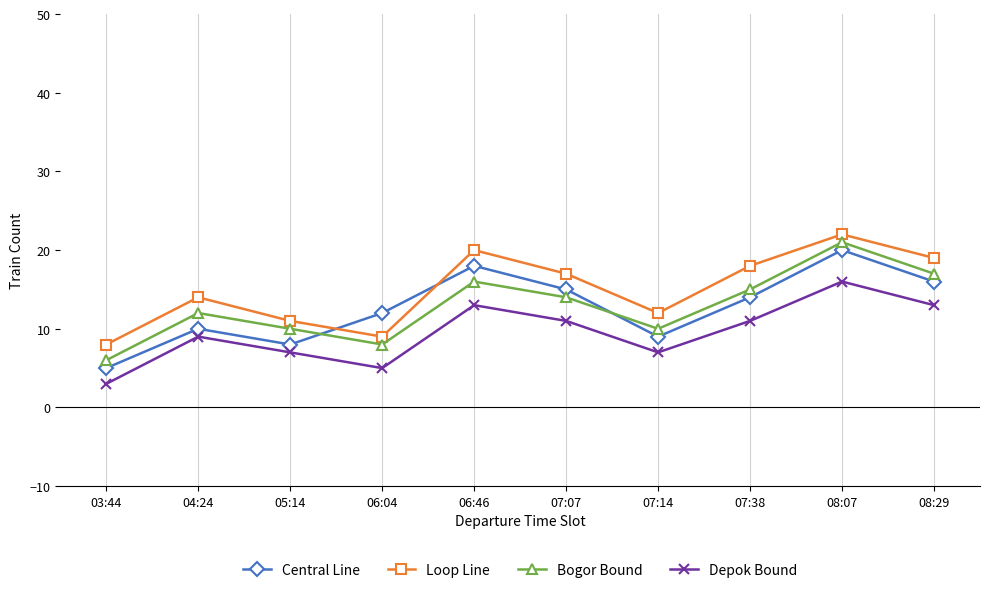

Between which two adjacent categories do Central Line and Loop Line first intersect?

05:14 and 06:04